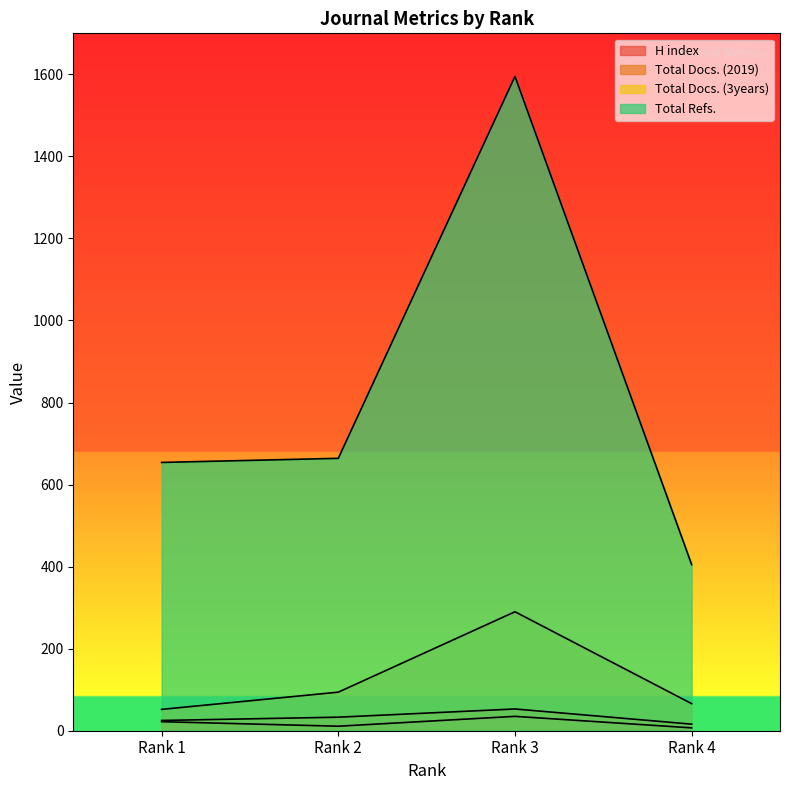

Read the H index value at Rank 4, to the nearest 10.

10